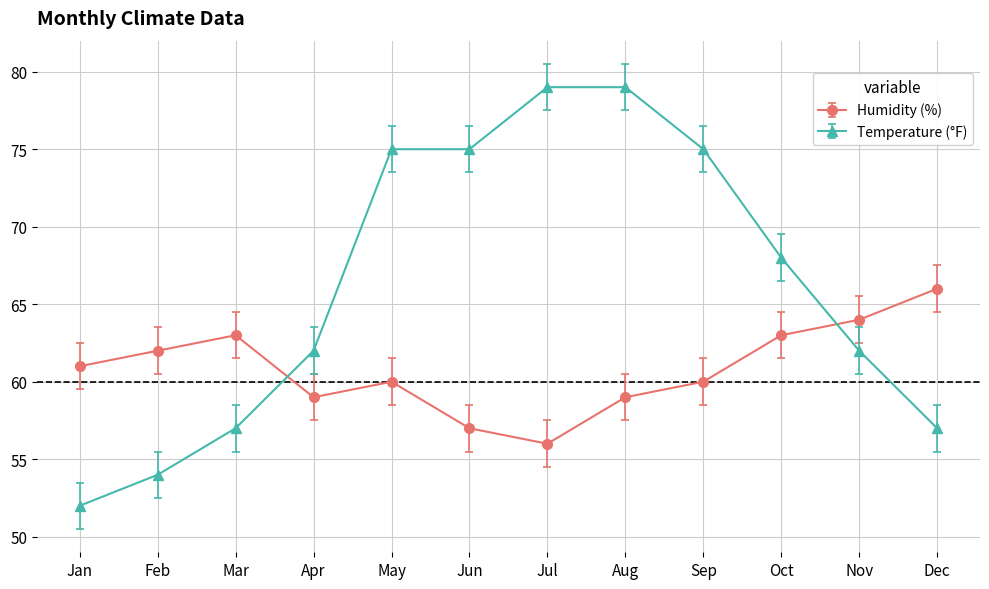

Reading left to right, what are all the values shown in this chart?

Humidity (%): Jan=61	Feb=62	Mar=63	Apr=59	May=60	Jun=57	Jul=56	Aug=59	Sep=60	Oct=63	Nov=64	Dec=66
Temperature (°F): Jan=52	Feb=54	Mar=57	Apr=62	May=75	Jun=75	Jul=79	Aug=79	Sep=75	Oct=68	Nov=62	Dec=57